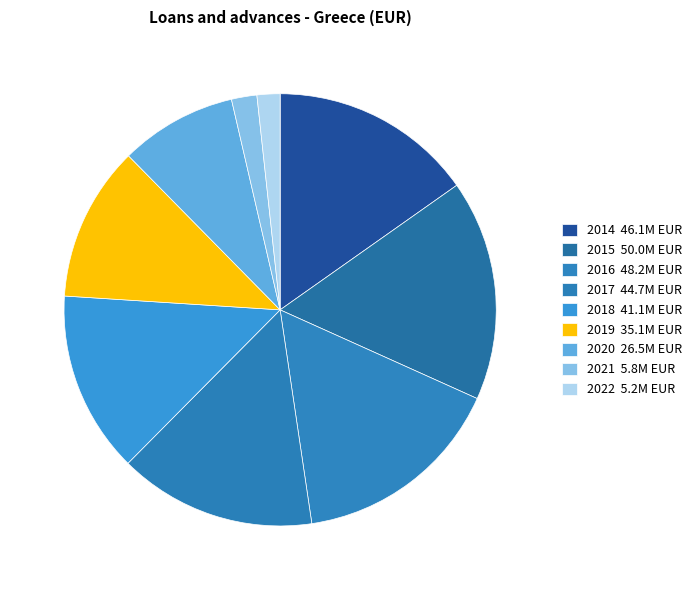

How many segments does this pie chart have?

9